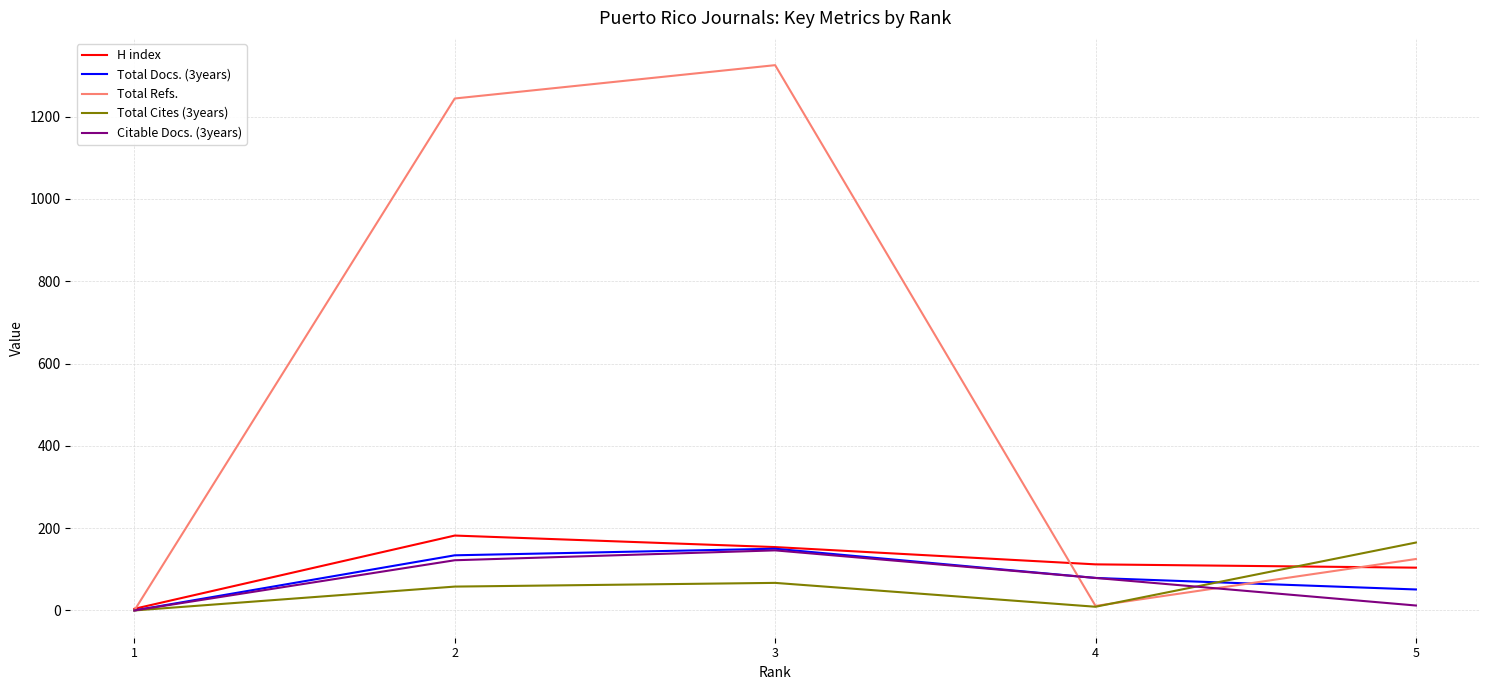

What is the spread (max minus min) of values at 2?

1186